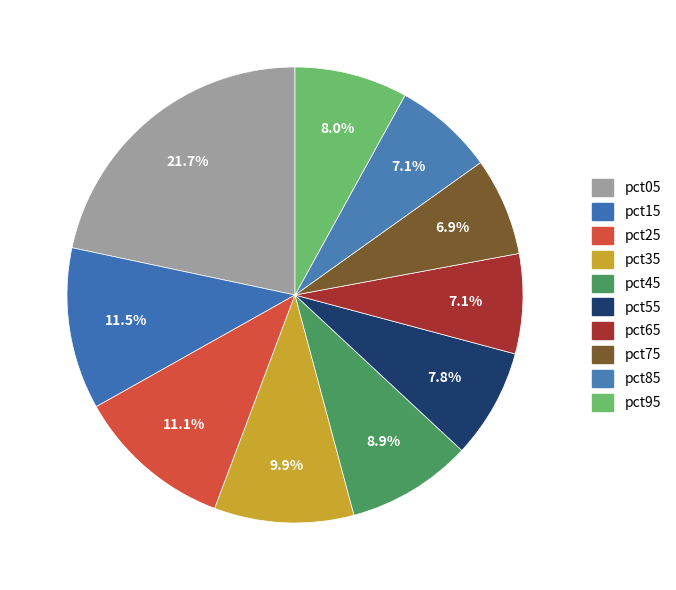

Is there any slice that represents more than half of the pie?

No